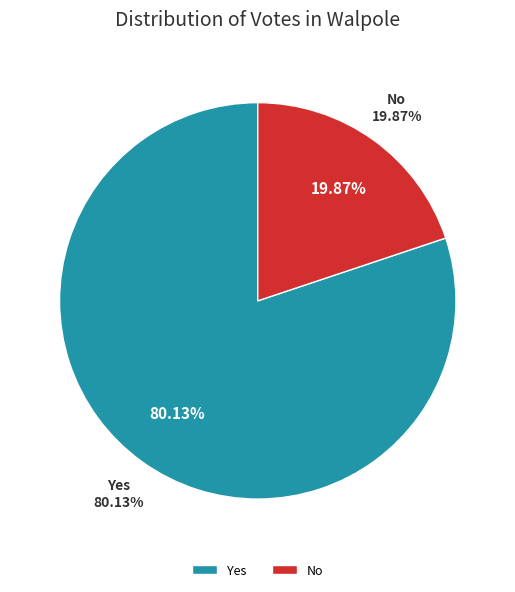

Which has a higher value, Yes or No?

Yes